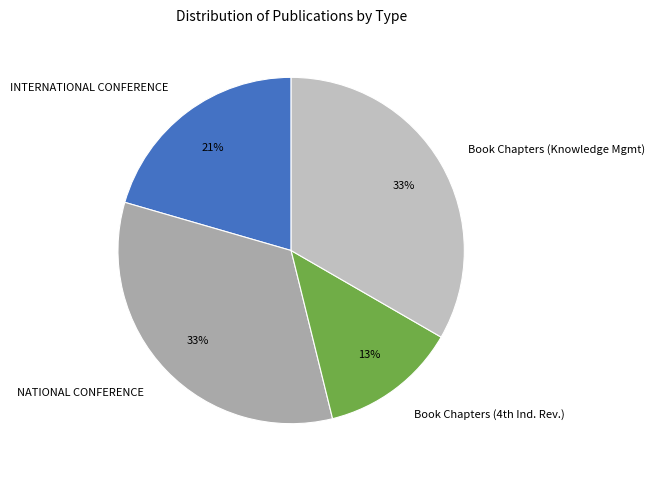

True or false: Book Chapters (Knowledge Mgmt) accounts for 33% of the total.

True